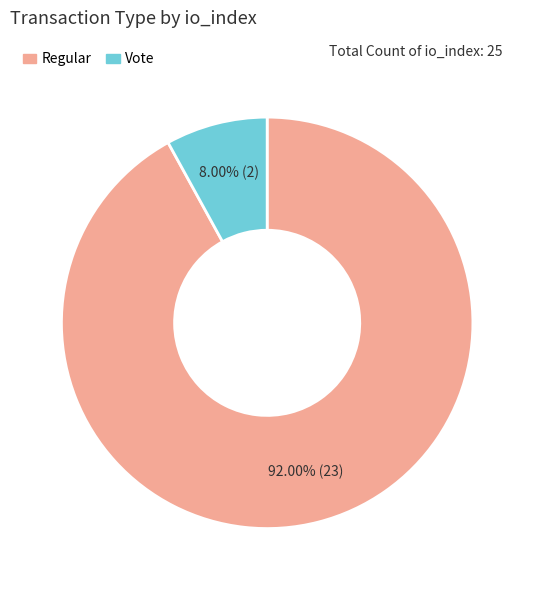

What is the ratio of the value at Regular to the value at Vote?

11.5